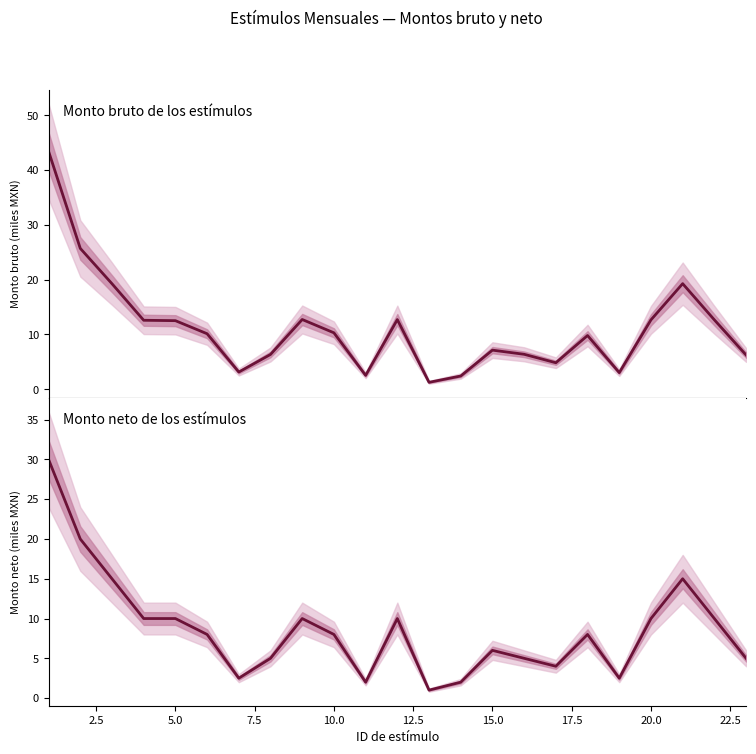

Reading left to right, extract all data points from this chart.

Monto bruto de los estímulos: 43.4	25.7	19.3	12.6	12.5	10.1	3.2	6.4	12.7	10.3	2.5	12.7	1.3	2.4	7.1	6.4	4.8	9.8	3.0	12.7	19.3	12.7	6.3
Monto neto de los estímulos: 30.0	20.0	15.0	10.0	10.0	8.0	2.5	5.0	10.0	8.0	2.0	10.0	1.0	2.0	6.0	5.0	4.0	8.0	2.5	10.0	15.0	10.0	5.0